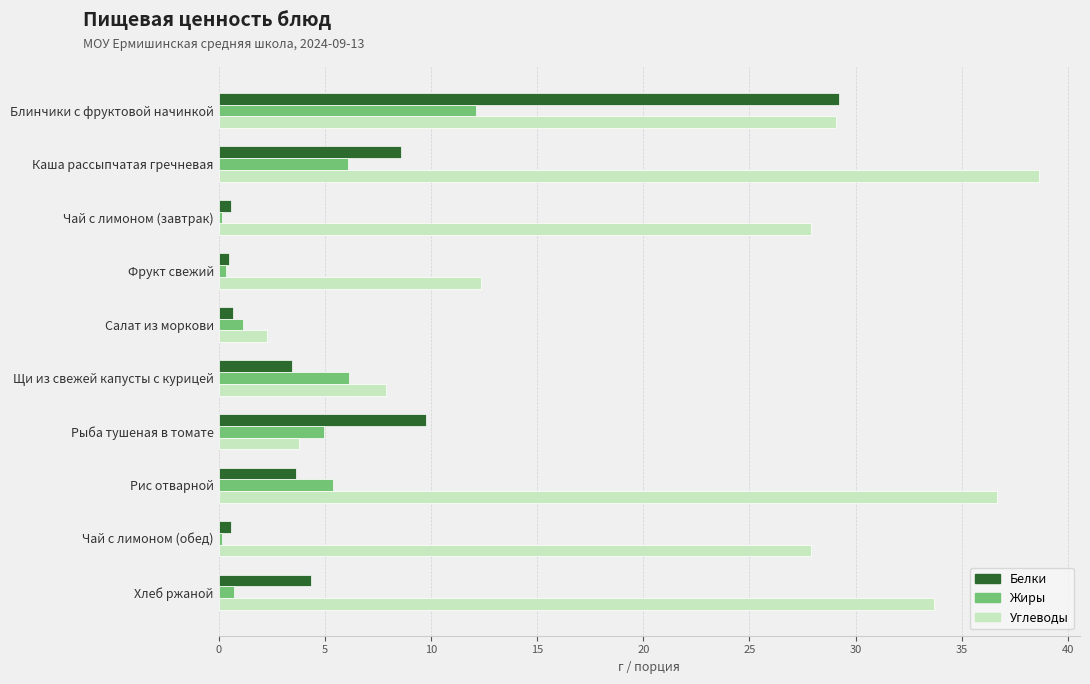

What is the lowest value of the Углеводы series?

2.3